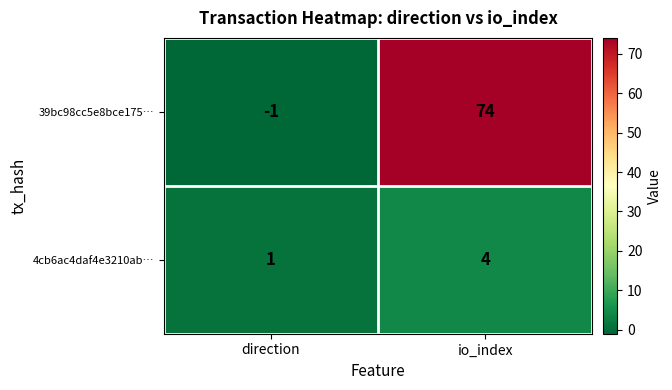

Rank the series by their maximum value, from highest to lowest.

39bc98cc5e8bce175…, 4cb6ac4daf4e3210ab…